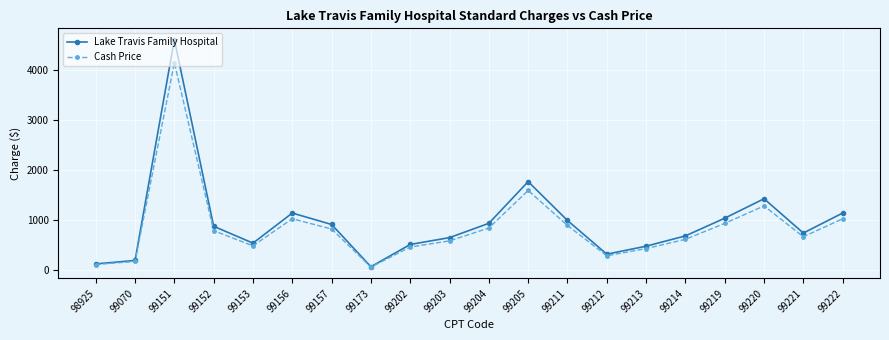

What is the value of the Cash Price point at the 6th from the left?

1026.0